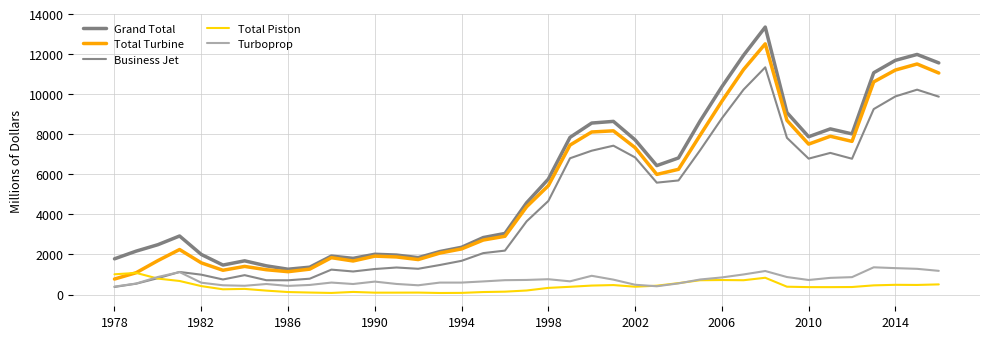

How many lines are shown in the chart?

5